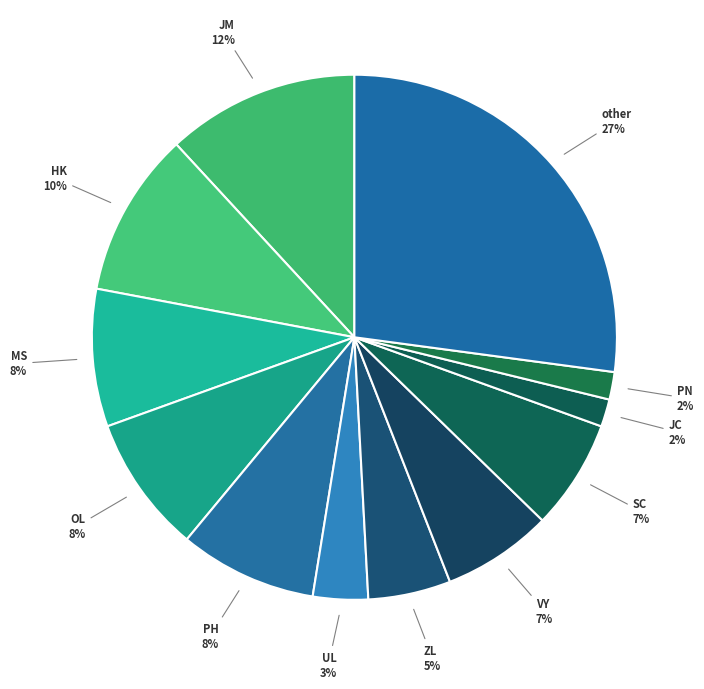

Rank the categories by value from lowest to highest.

JC, PN, UL, ZL, VY, SC, MS, OL, PH, HK, JM, other